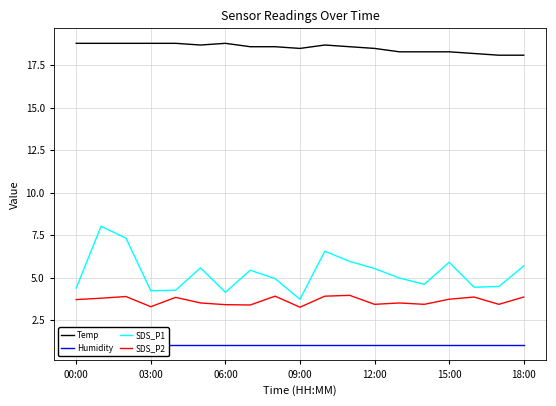

Between 13 and 8, which is larger?

8